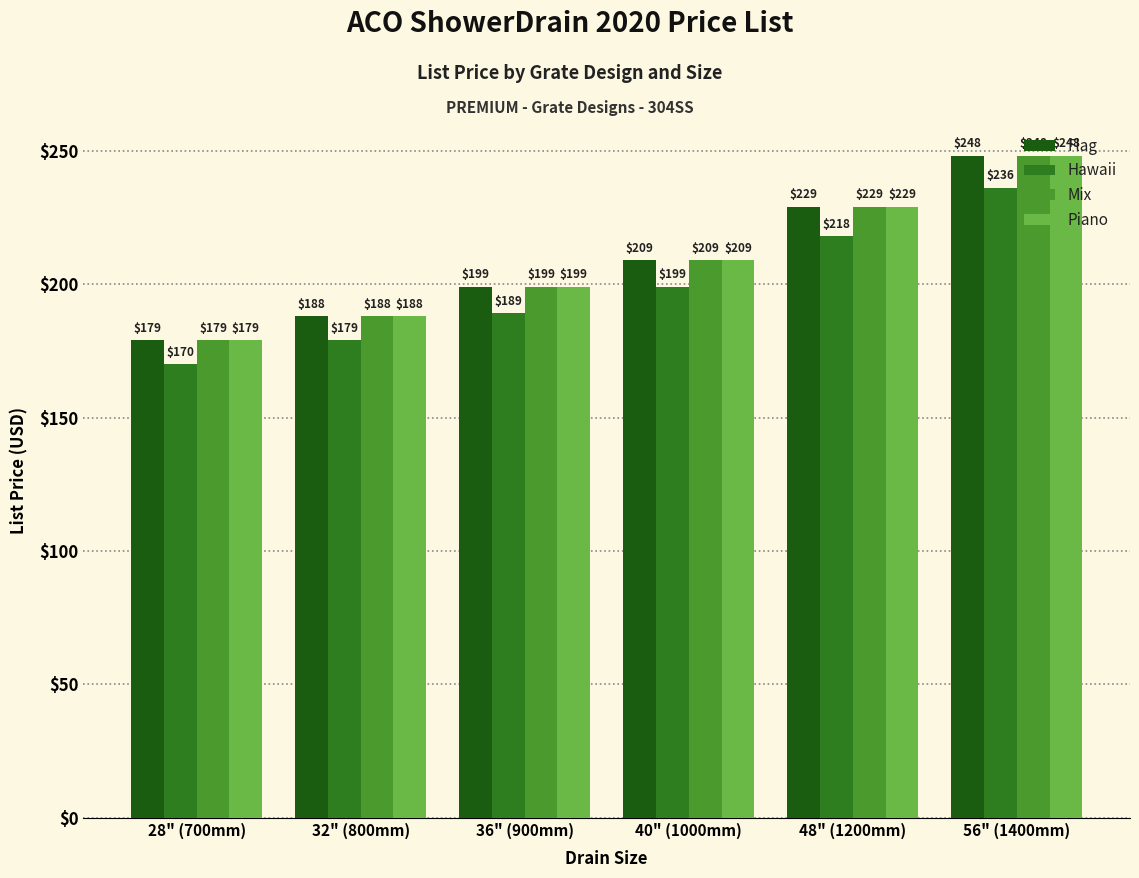

Where is Flag nearest to the value 213?

40" (1000mm)